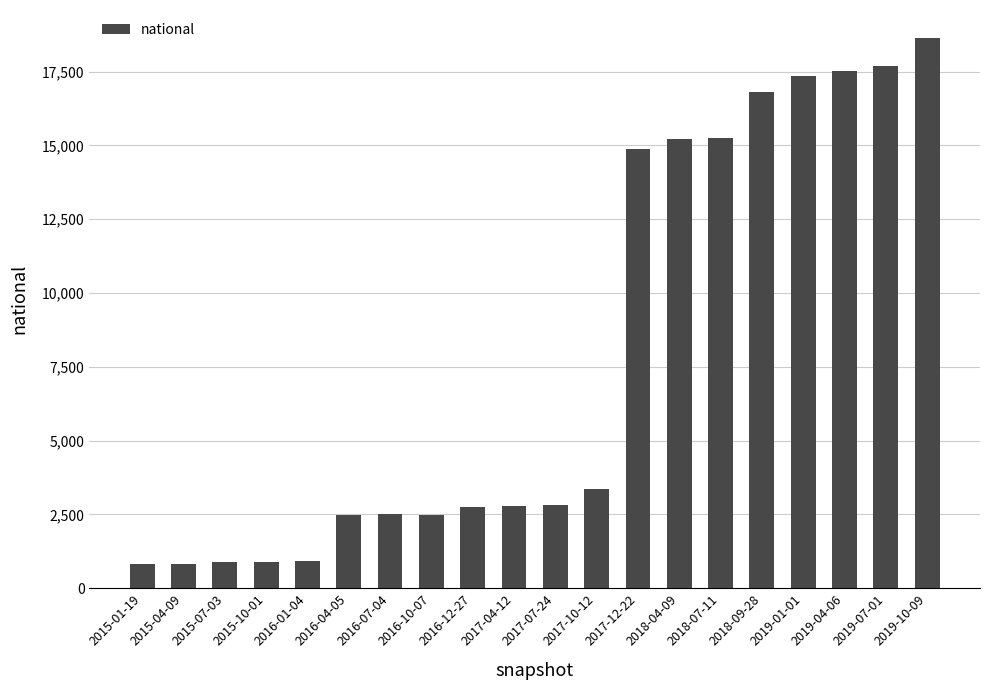

What is the sum of the values at 2018-04-09 and 2016-04-05?

17700